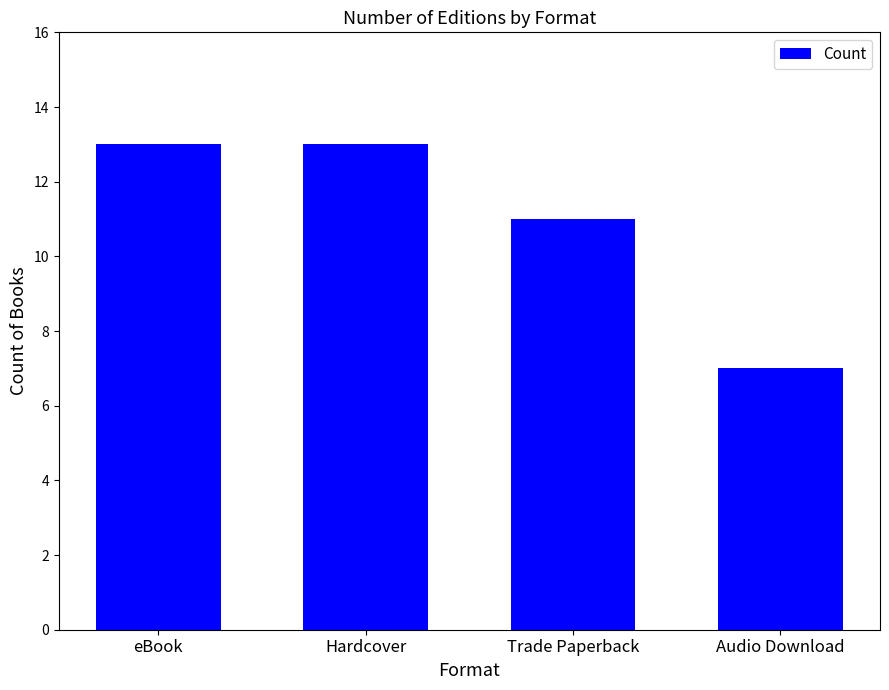

What is the maximum value shown in the chart?

13